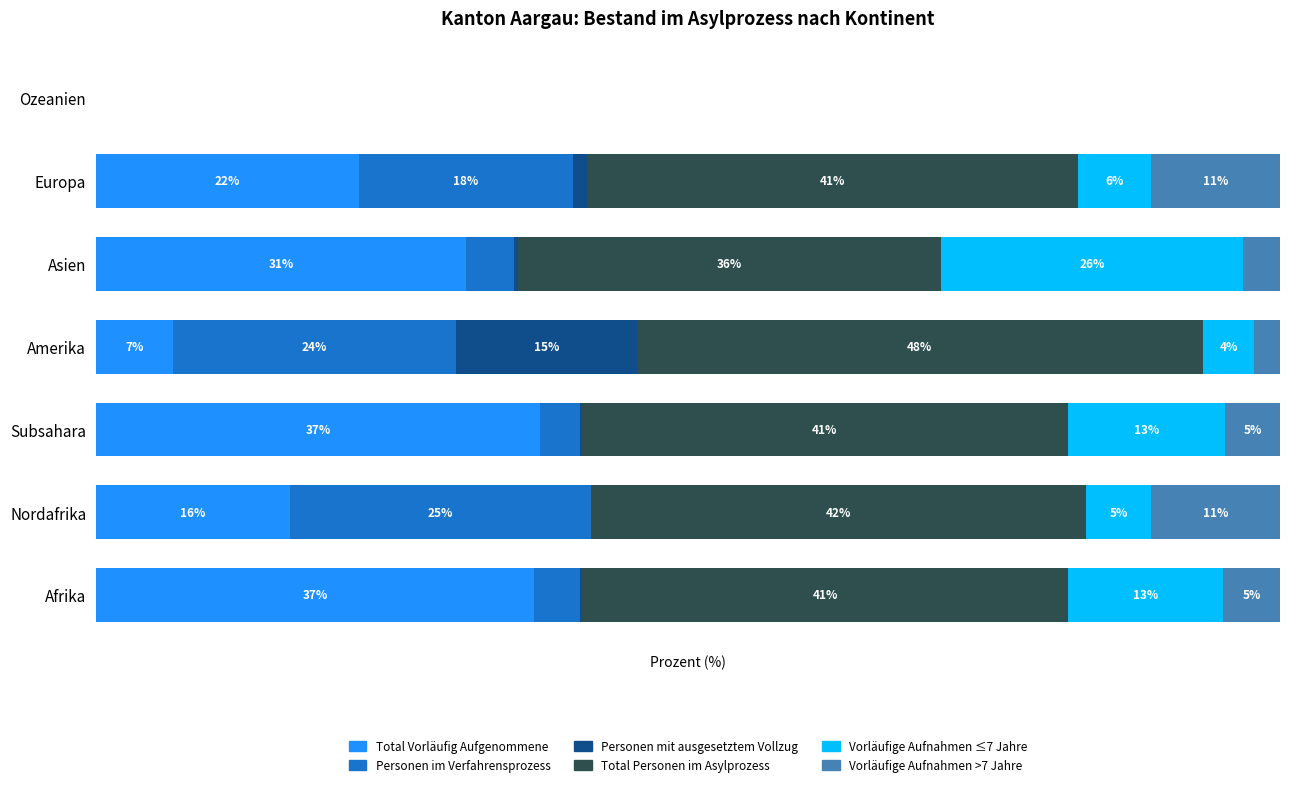

What are all the series names shown in the legend?

Total Vorläufig Aufgenommene, Personen im Verfahrensprozess, Personen mit ausgesetztem Vollzug, Total Personen im Asylprozess, Vorläufige Aufnahmen ≤7 Jahre, Vorläufige Aufnahmen >7 Jahre